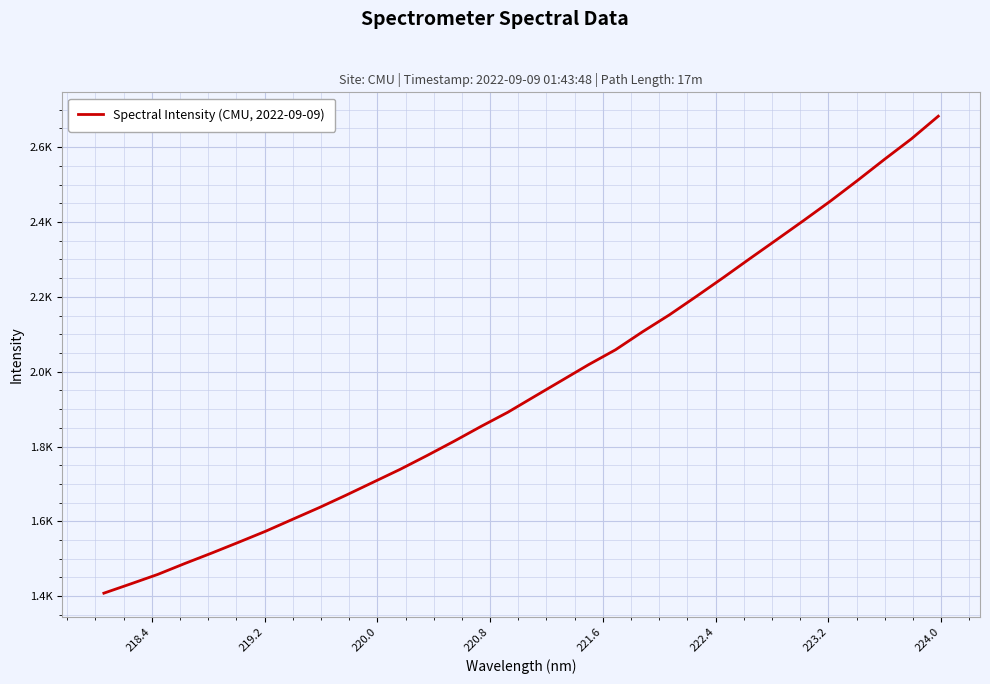

Does the chart have visible grid lines?

Yes